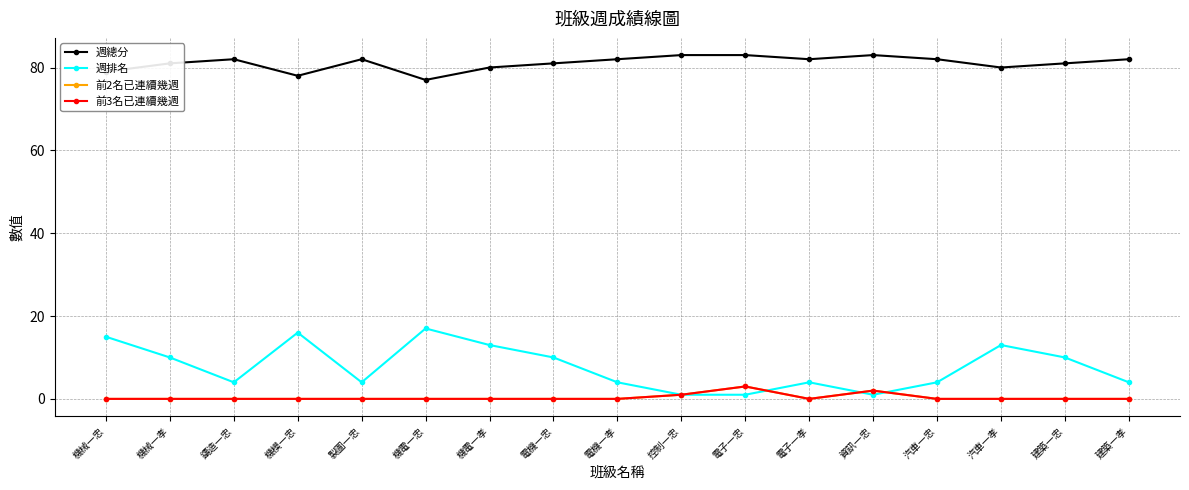

Reading right to left, list all the values displayed in this chart.

週總分: 82	81	80	82	83	82	83	83	82	81	80	77	82	78	82	81	79
週排名: 4	10	13	4	1	4	1	1	4	10	13	17	4	16	4	10	15
前2名已連續幾週: 0	0	0	0	2	0	3	1	0	0	0	0	0	0	0	0	0
前3名已連續幾週: 0	0	0	0	2	0	3	1	0	0	0	0	0	0	0	0	0